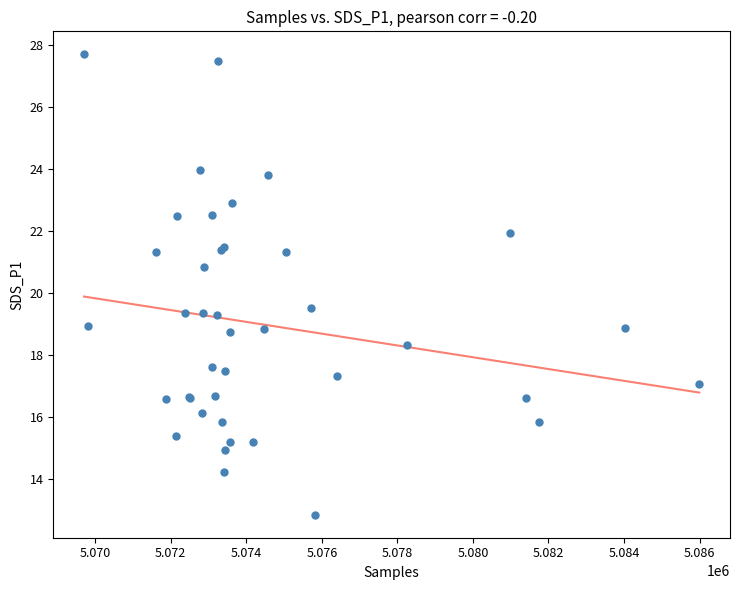

What Y value in the scatter plot is closest to 20?

19.5